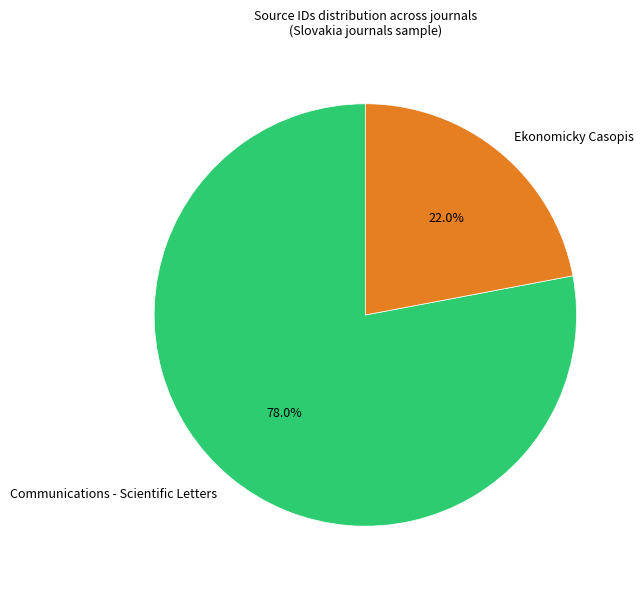

How many slices are in this pie chart?

2